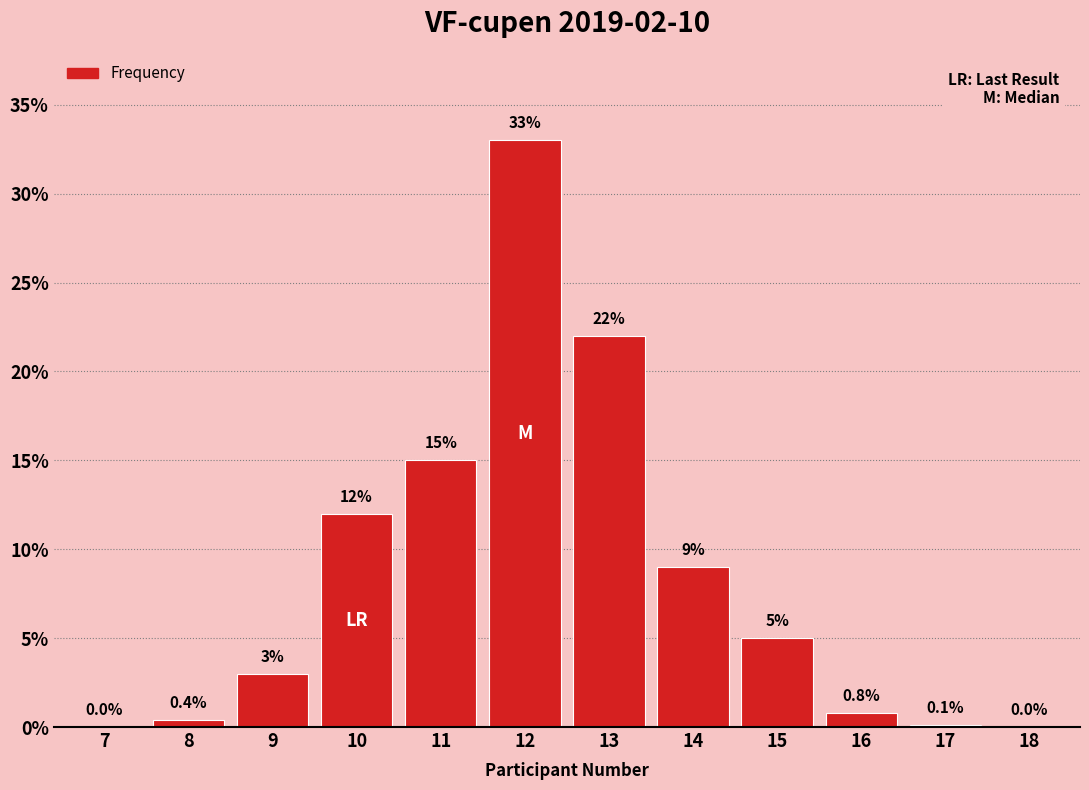

Reading right to left, transcribe all the data shown in this chart.

18=0.0	17=0.1	16=0.8	15=5.0	14=9.0	13=22.0	12=33.0	11=15.0	10=12.0	9=3.0	8=0.4	7=0.0